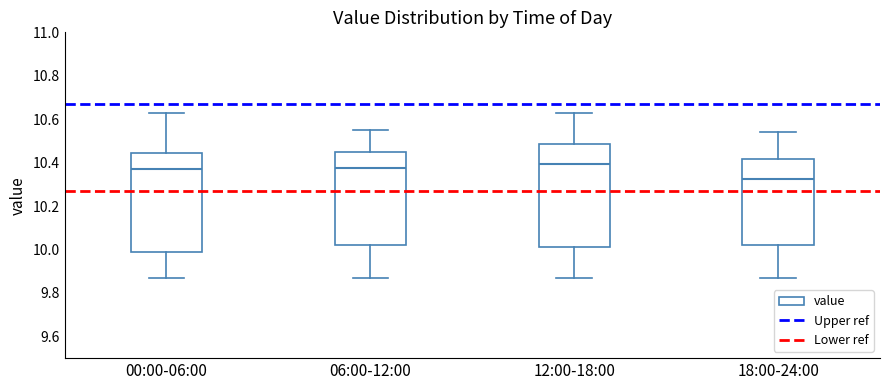

Where is the upper edge of the box for 06:00-12:00 on the y-axis? The values are not printed on the chart, so give them approximately, as read against the axis.

10.44